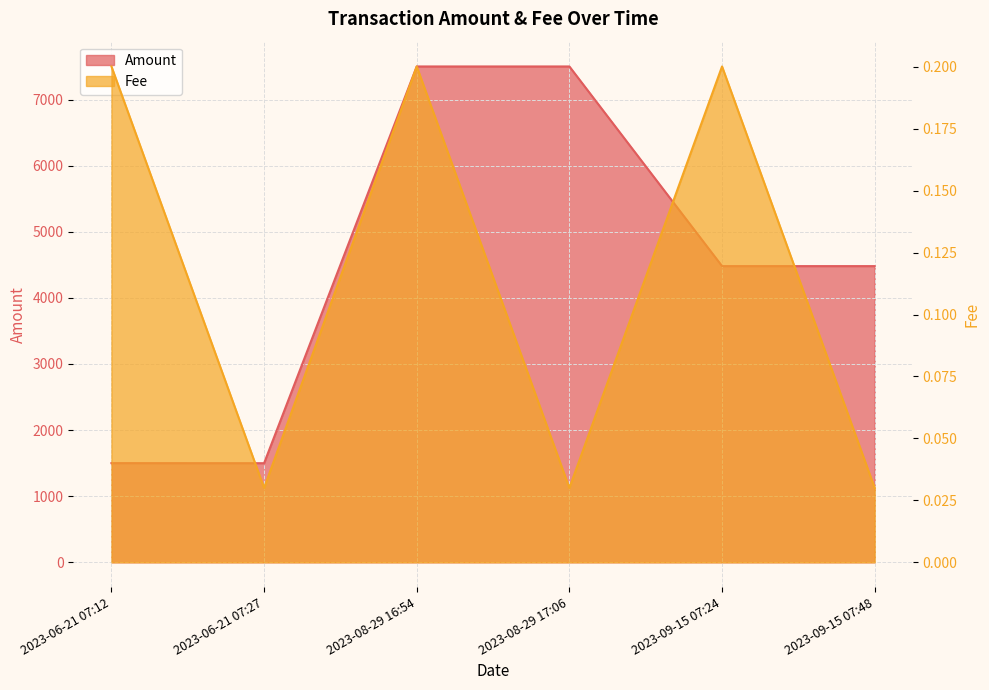

What is the label of the 6th point from the right?

2023-06-21 07:12